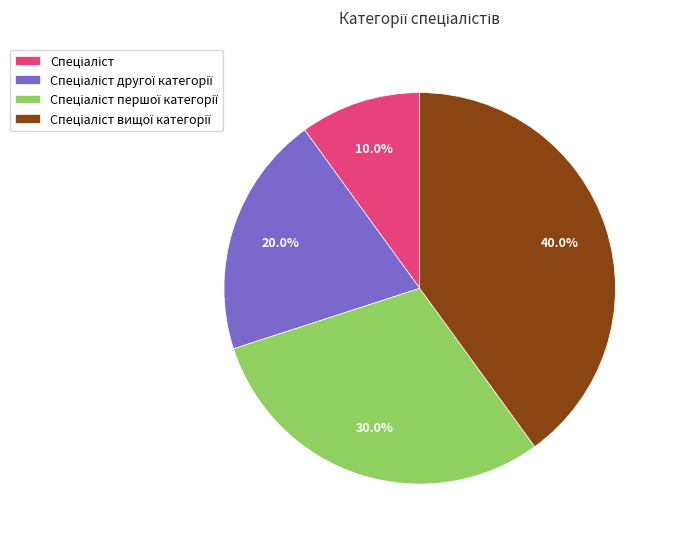

Is there a majority slice in this chart?

No